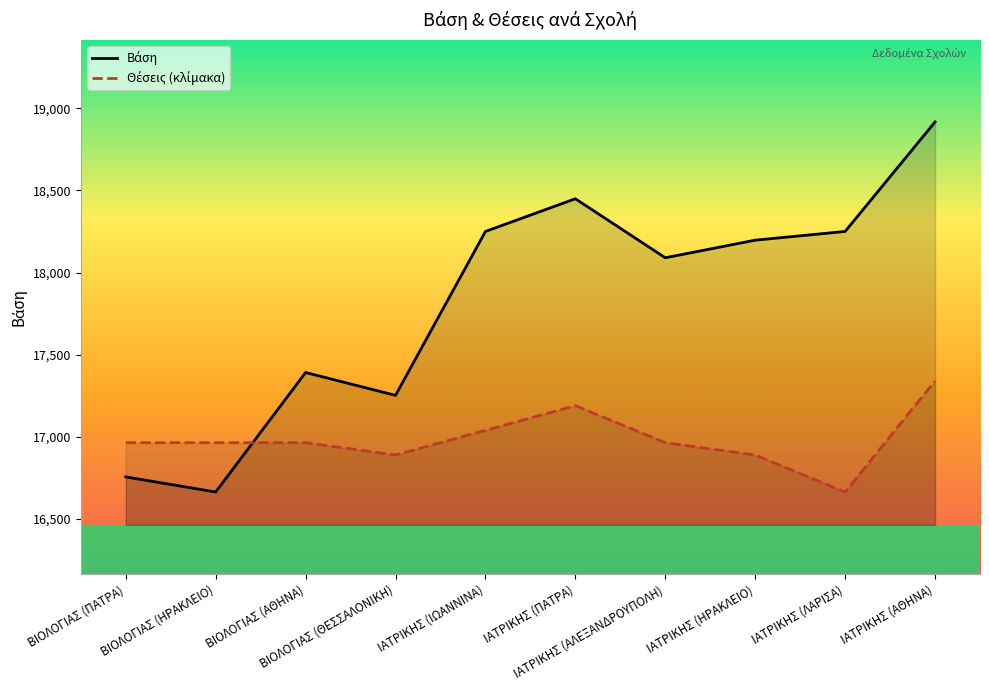

Which category has the highest value in the Θέσεις (κλίμακα) series?

ΙΑΤΡΙΚΗΣ (ΑΘΗΝΑ)